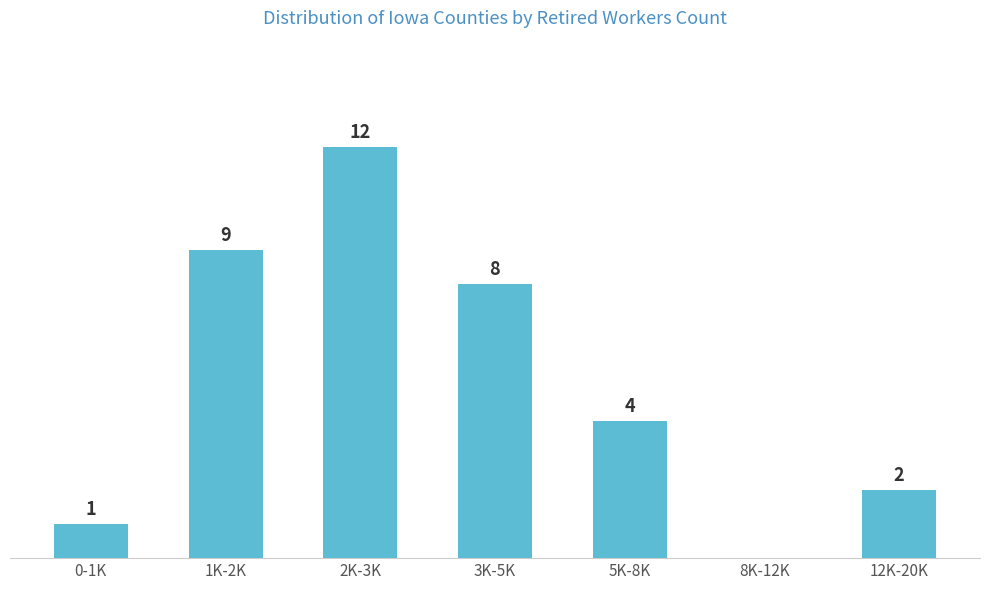

At which label does the data first exceed 4?

1K-2K